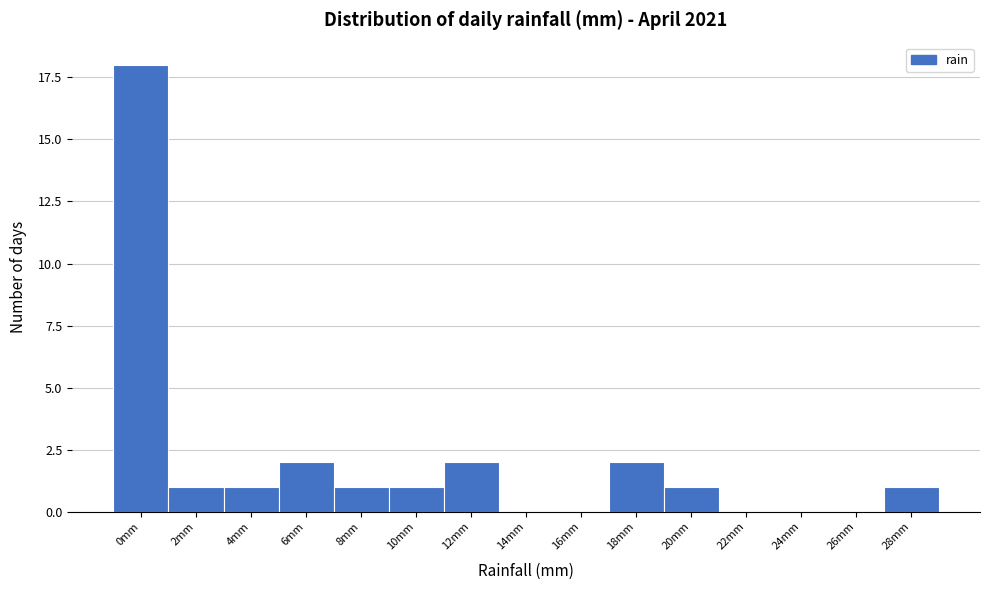

Reading left to right, transcribe all the data shown in this chart.

0mm=18	2mm=1	4mm=1	6mm=2	8mm=1	10mm=1	12mm=2	14mm=0	16mm=0	18mm=2	20mm=1	22mm=0	24mm=0	26mm=0	28mm=1